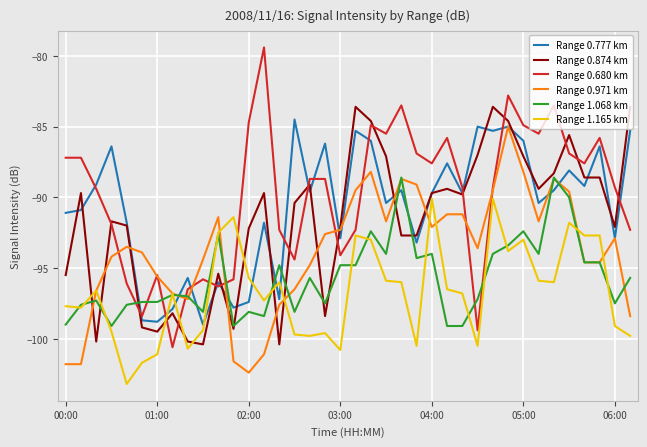

True or false: Range 0.777 km and Range 0.874 km intersect in this chart.

True